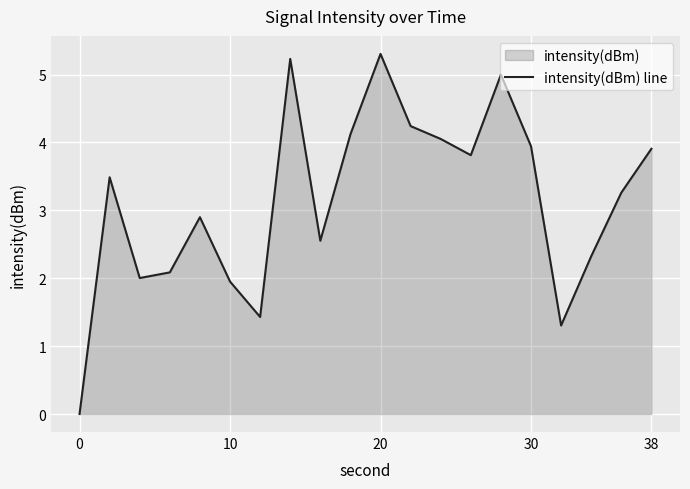

Reading left to right, extract all data points from this chart.

0.0	3.5	2.0	2.1	2.9	2.0	1.4	5.2	2.6	4.1	5.3	4.2	4.1	3.8	5.0	3.9	1.3	2.3	3.3	3.9